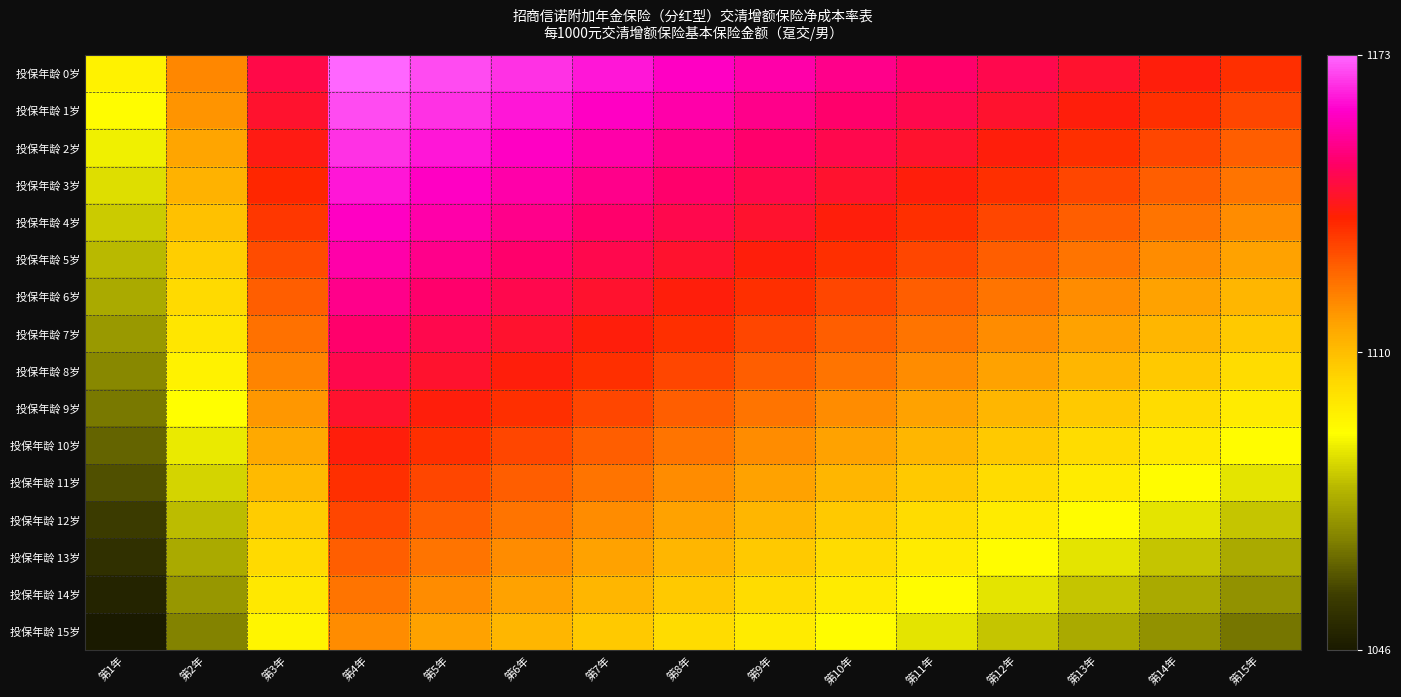

Count the number of data series in this chart.

16